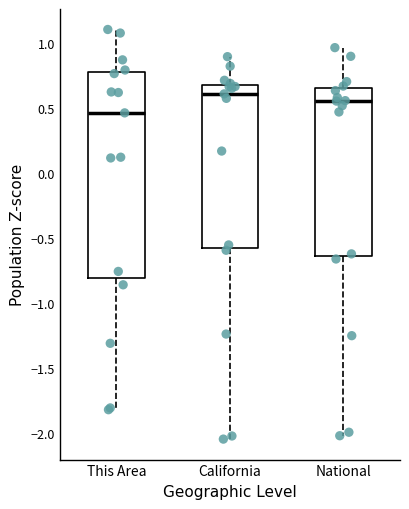

Reading left to right, read every box against the y-axis: the position of its median line, the range the box covers, and the ends of its whiskers. The values are not printed on the chart, so give them approximately, as read against the axis.

This Area: median 0.45, box -0.80 to 0.80, whiskers -1.80 to 1.10
California: median 0.60, box -0.55 to 0.70, whiskers -2.05 to 0.90
National: median 0.55, box -0.65 to 0.65, whiskers -2.00 to 0.95